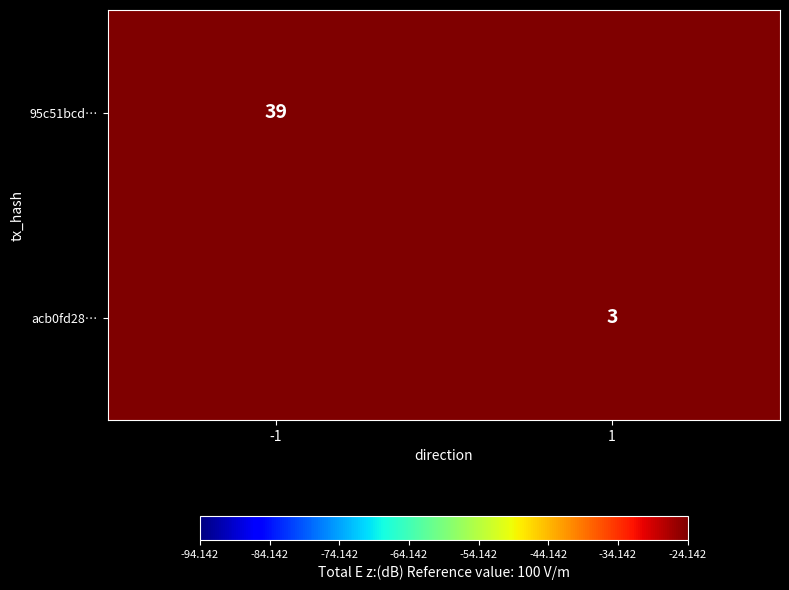

What is the total value across all series at -1?

39